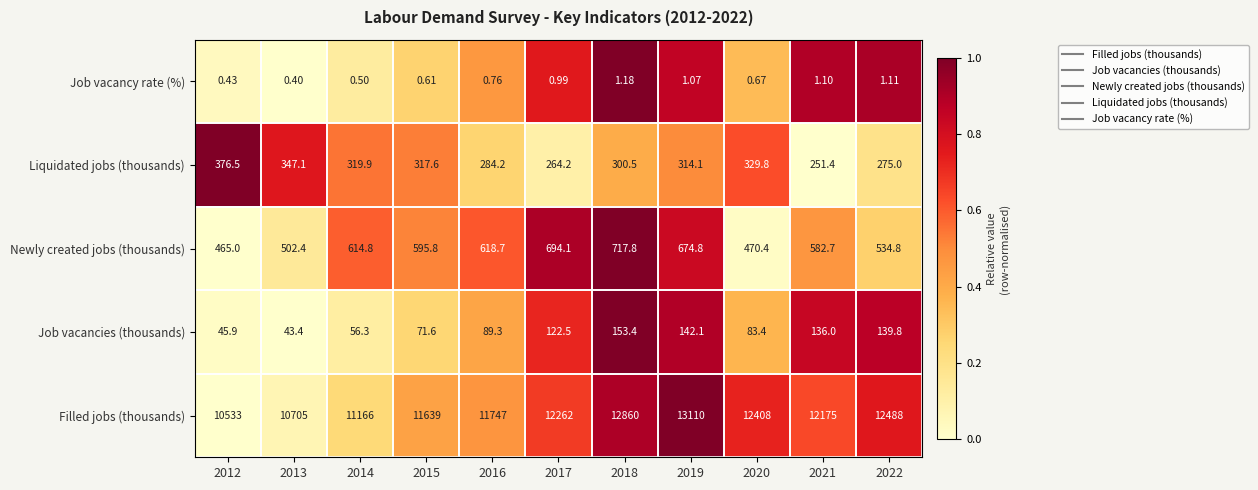

Is the value of Filled jobs (thousands) at 2013 greater than the value of Liquidated jobs (thousands) at 2017?

Yes